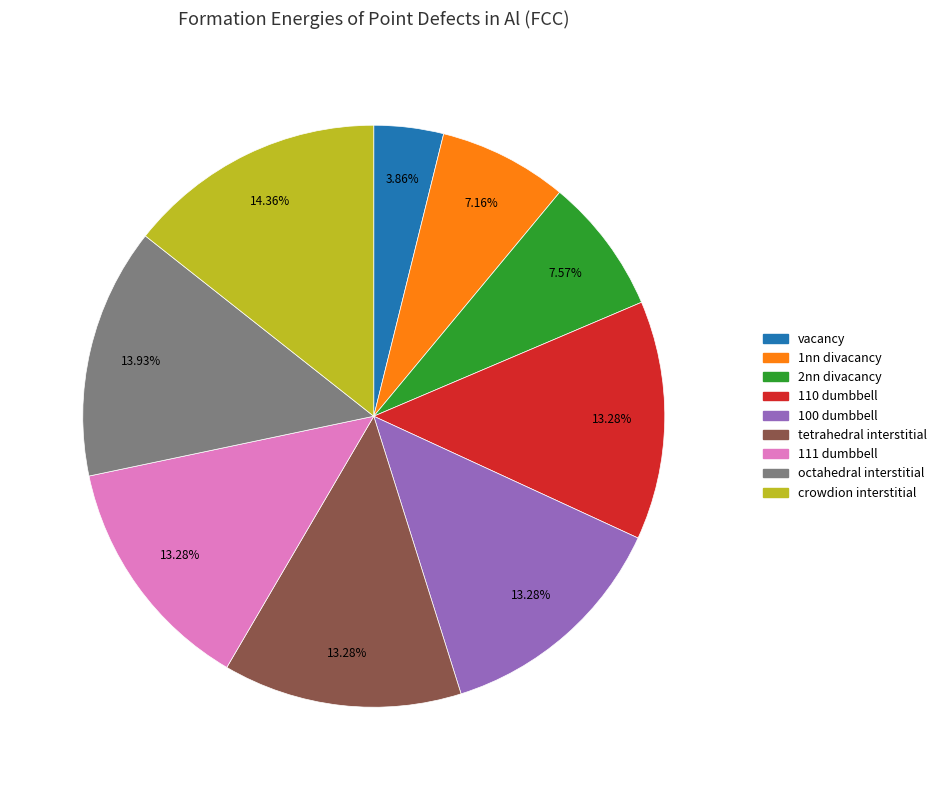

To the nearest percent, what percentage of the pie is 111 dumbbell?

13%